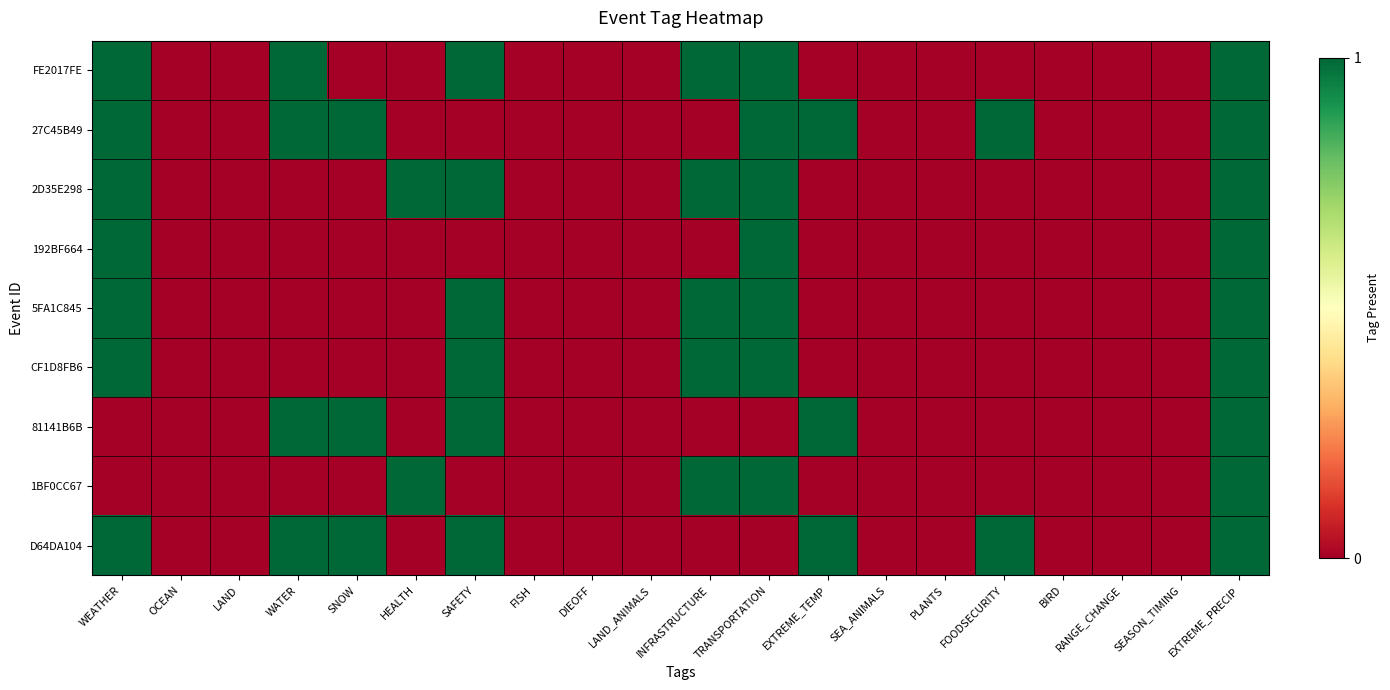

At how many categories does at least one series exceed 0?

10